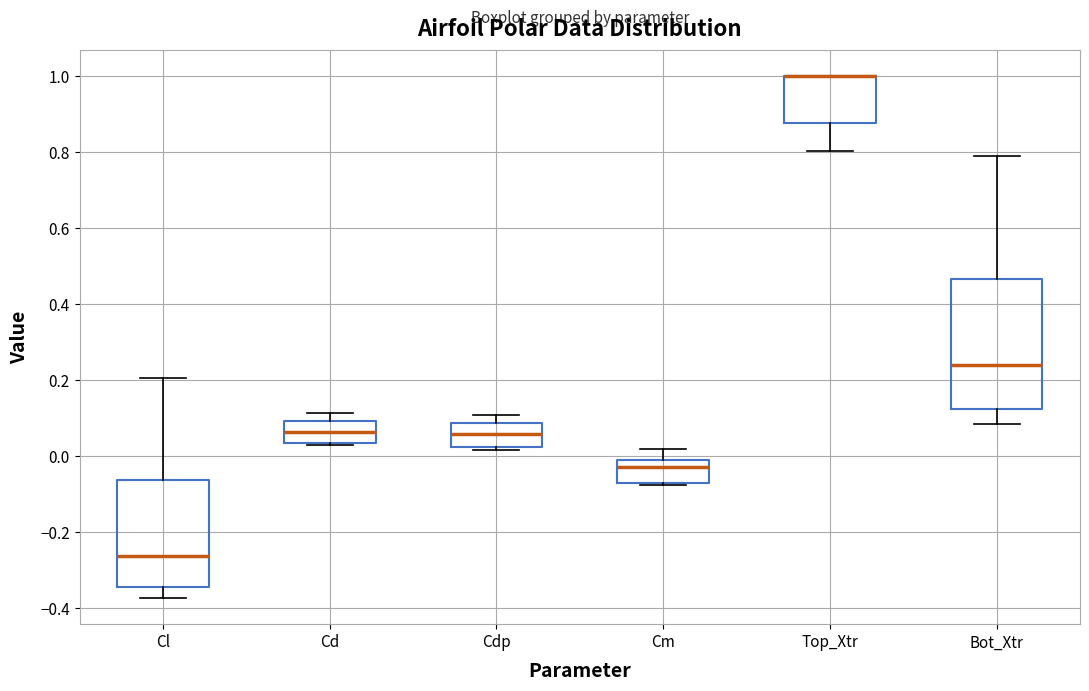

Where does the median line of the box for Cd sit on the y-axis? The values are not printed on the chart, so give them approximately, as read against the axis.

0.06